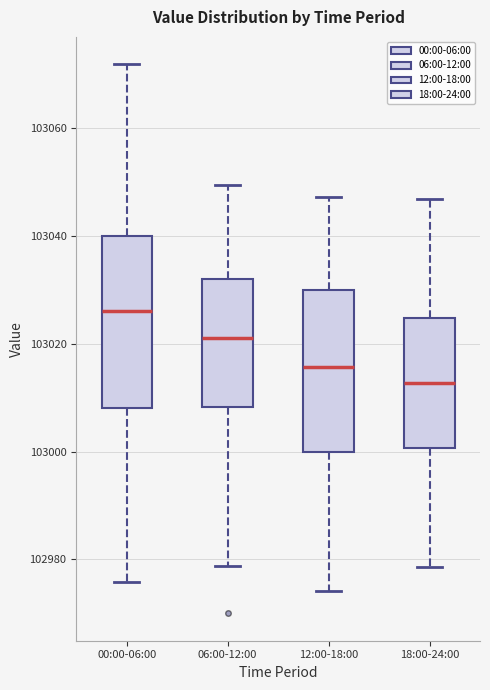

Which box's median line is the highest?

00:00-06:00